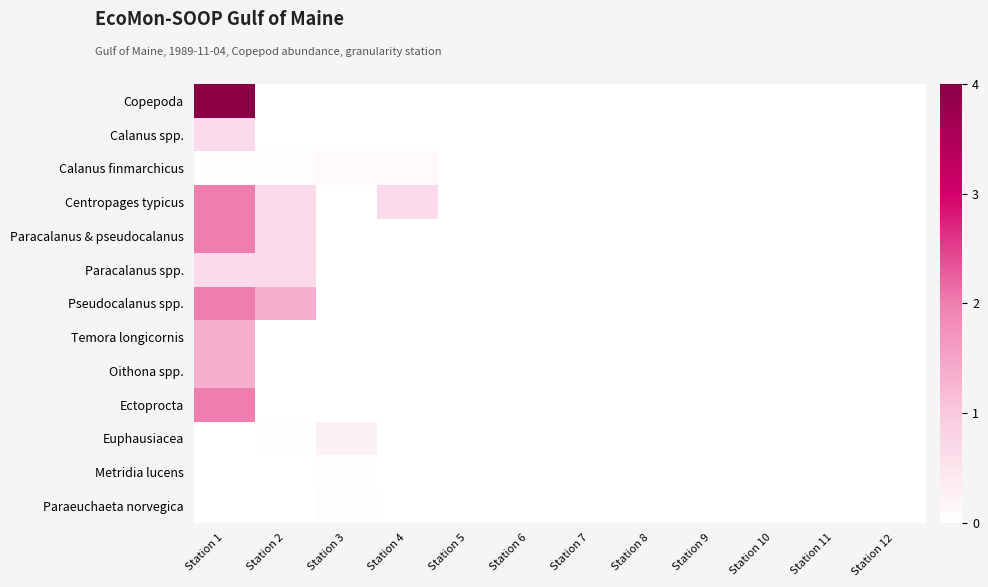

Reading left to right, extract all data points from this chart.

Copepoda: Station 1=4.0	Station 2=0.0	Station 3=0.0	Station 4=0.0	Station 5=0.0	Station 6=0.0	Station 7=0.0	Station 8=0.0	Station 9=0.0	Station 10=0.0	Station 11=0.0	Station 12=0.0
Calanus spp.: Station 1=0.7	Station 2=0.0	Station 3=0.0	Station 4=0.0	Station 5=0.0	Station 6=0.0	Station 7=0.0	Station 8=0.0	Station 9=0.0	Station 10=0.0	Station 11=0.0	Station 12=0.0
Calanus finmarchicus: Station 1=0.0	Station 2=0.0	Station 3=0.1	Station 4=0.1	Station 5=0.0	Station 6=0.0	Station 7=0.0	Station 8=0.0	Station 9=0.0	Station 10=0.0	Station 11=0.0	Station 12=0.0
Centropages typicus: Station 1=2.0	Station 2=0.7	Station 3=0.0	Station 4=0.7	Station 5=0.0	Station 6=0.0	Station 7=0.0	Station 8=0.0	Station 9=0.0	Station 10=0.0	Station 11=0.0	Station 12=0.0
Paracalanus & pseudocalanus: Station 1=2.0	Station 2=0.7	Station 3=0.0	Station 4=0.0	Station 5=0.0	Station 6=0.0	Station 7=0.0	Station 8=0.0	Station 9=0.0	Station 10=0.0	Station 11=0.0	Station 12=0.0
Paracalanus spp.: Station 1=0.7	Station 2=0.7	Station 3=0.0	Station 4=0.0	Station 5=0.0	Station 6=0.0	Station 7=0.0	Station 8=0.0	Station 9=0.0	Station 10=0.0	Station 11=0.0	Station 12=0.0
Pseudocalanus spp.: Station 1=2.0	Station 2=1.3	Station 3=0.0	Station 4=0.0	Station 5=0.0	Station 6=0.0	Station 7=0.0	Station 8=0.0	Station 9=0.0	Station 10=0.0	Station 11=0.0	Station 12=0.0
Temora longicornis: Station 1=1.3	Station 2=0.0	Station 3=0.0	Station 4=0.0	Station 5=0.0	Station 6=0.0	Station 7=0.0	Station 8=0.0	Station 9=0.0	Station 10=0.0	Station 11=0.0	Station 12=0.0
Oithona spp.: Station 1=1.3	Station 2=0.0	Station 3=0.0	Station 4=0.0	Station 5=0.0	Station 6=0.0	Station 7=0.0	Station 8=0.0	Station 9=0.0	Station 10=0.0	Station 11=0.0	Station 12=0.0
Ectoprocta: Station 1=2.0	Station 2=0.0	Station 3=0.0	Station 4=0.0	Station 5=0.0	Station 6=0.0	Station 7=0.0	Station 8=0.0	Station 9=0.0	Station 10=0.0	Station 11=0.0	Station 12=0.0
Euphausiacea: Station 1=0.0	Station 2=0.0	Station 3=0.3	Station 4=0.0	Station 5=0.0	Station 6=0.0	Station 7=0.0	Station 8=0.0	Station 9=0.0	Station 10=0.0	Station 11=0.0	Station 12=0.0
Metridia lucens: Station 1=0.0	Station 2=0.0	Station 3=0.0	Station 4=0.0	Station 5=0.0	Station 6=0.0	Station 7=0.0	Station 8=0.0	Station 9=0.0	Station 10=0.0	Station 11=0.0	Station 12=0.0
Paraeuchaeta norvegica: Station 1=0.0	Station 2=0.0	Station 3=0.0	Station 4=0.0	Station 5=0.0	Station 6=0.0	Station 7=0.0	Station 8=0.0	Station 9=0.0	Station 10=0.0	Station 11=0.0	Station 12=0.0